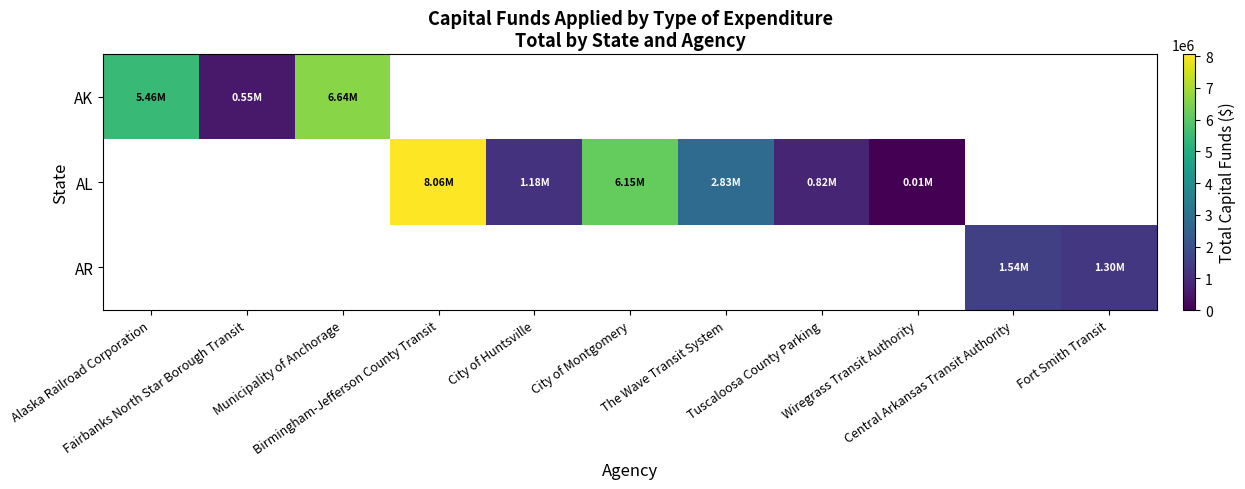

How many distinct data groups are displayed?

3